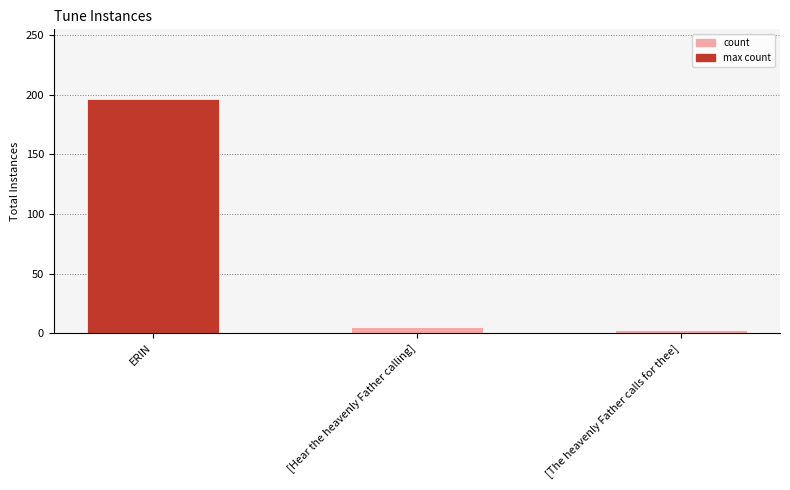

What is the average value?

68